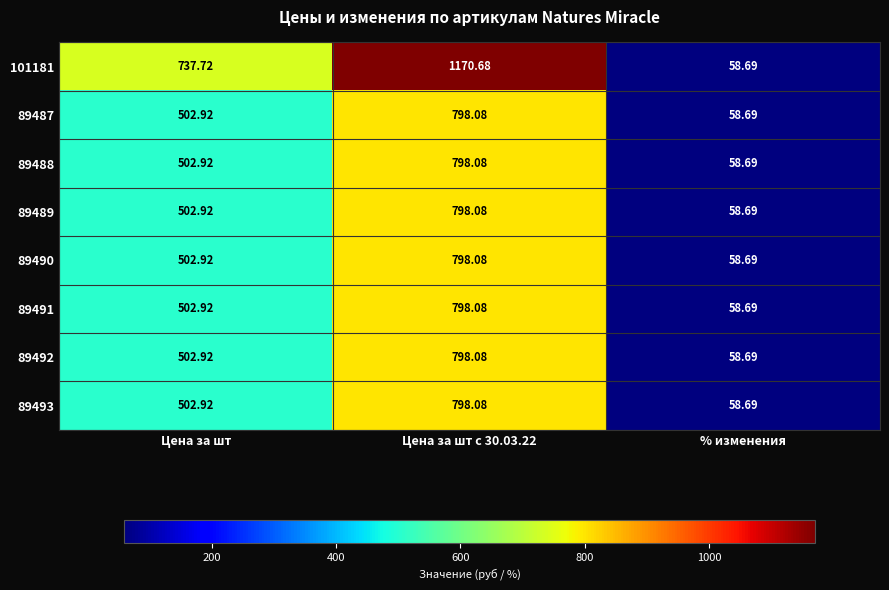

Between Цена за шт and % изменения, which series saw the biggest shift?

101181